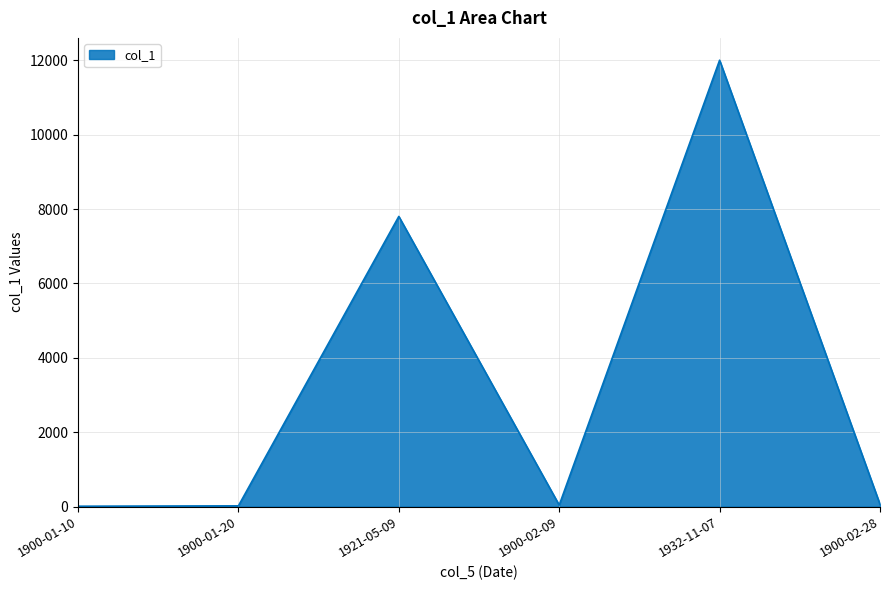

Where is the data nearest to the value 6005?

1921-05-09